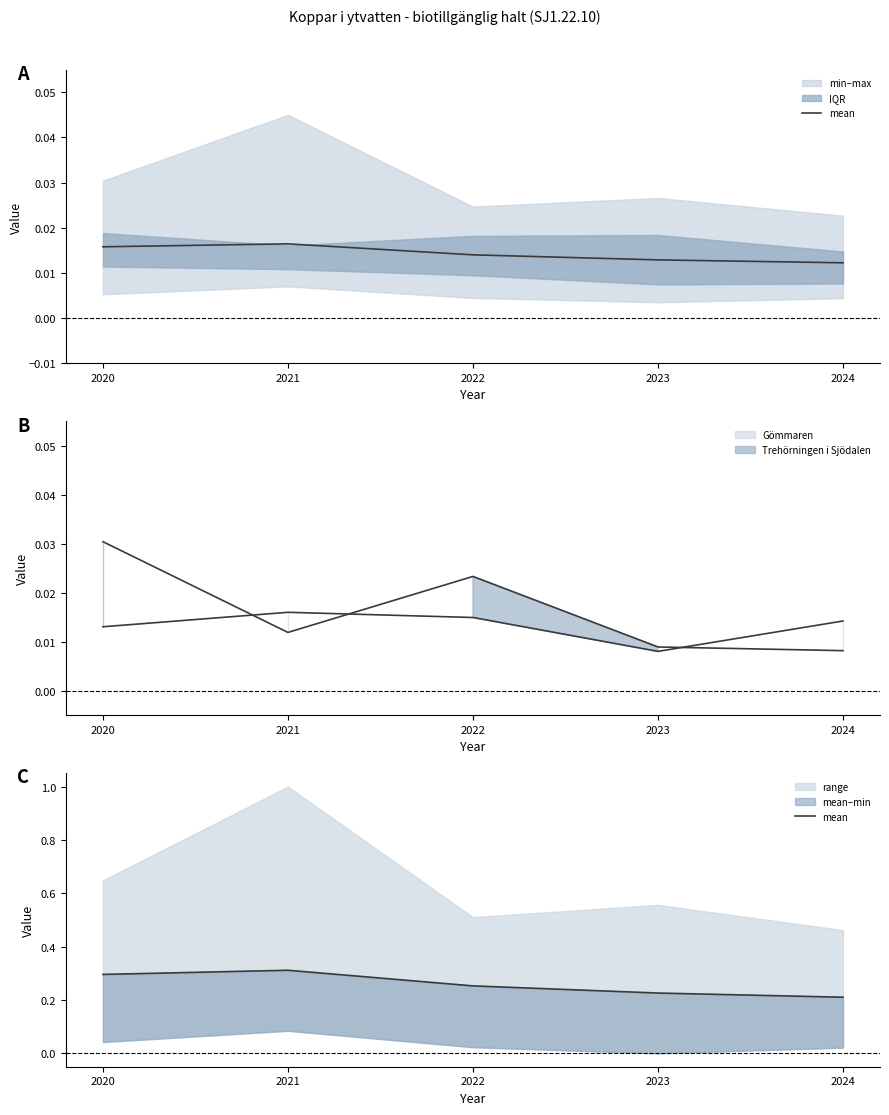

How many interior local peaks (higher than both neighbors) does the data have?

1